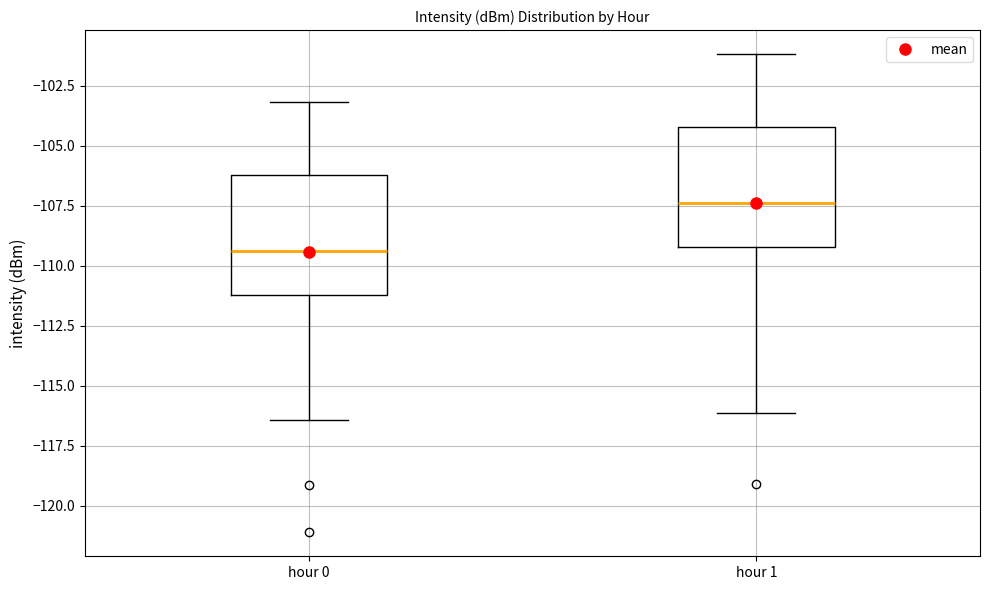

Where is the upper edge of the box for hour 1 on the y-axis? The values are not printed on the chart, so give them approximately, as read against the axis.

-104.0